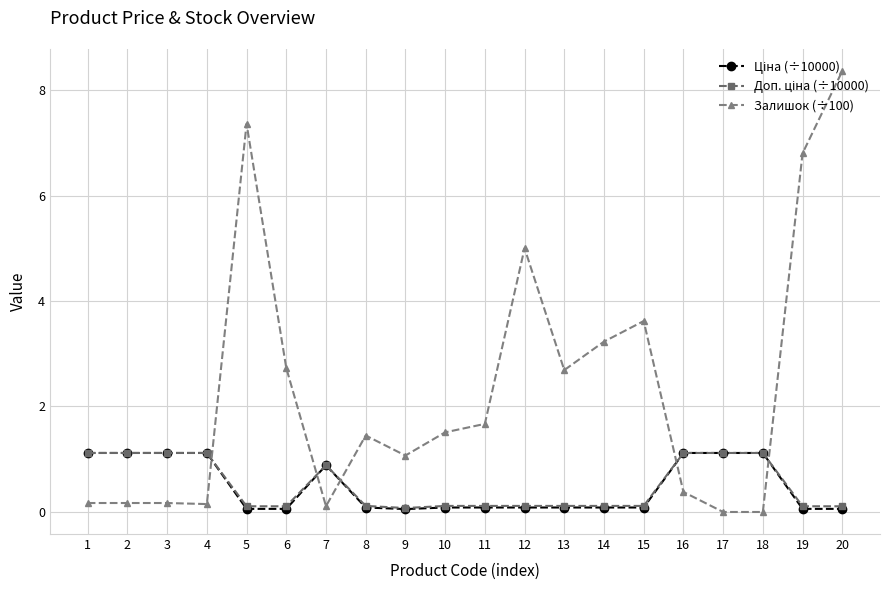

Which series has the largest range (max minus min)?

Залишок (÷100)